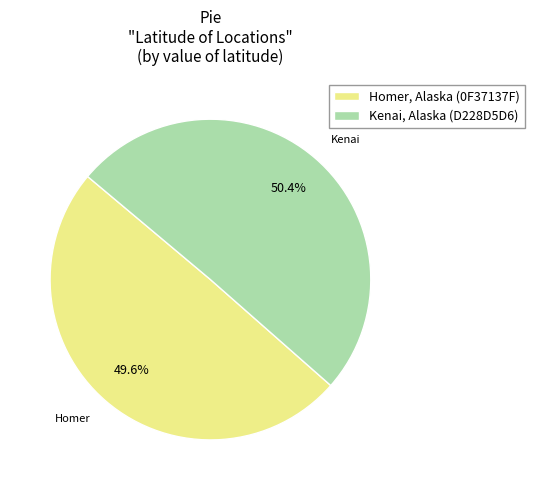

Rank the categories by value from lowest to highest.

Homer, Alaska (0F37137F), Kenai, Alaska (D228D5D6)